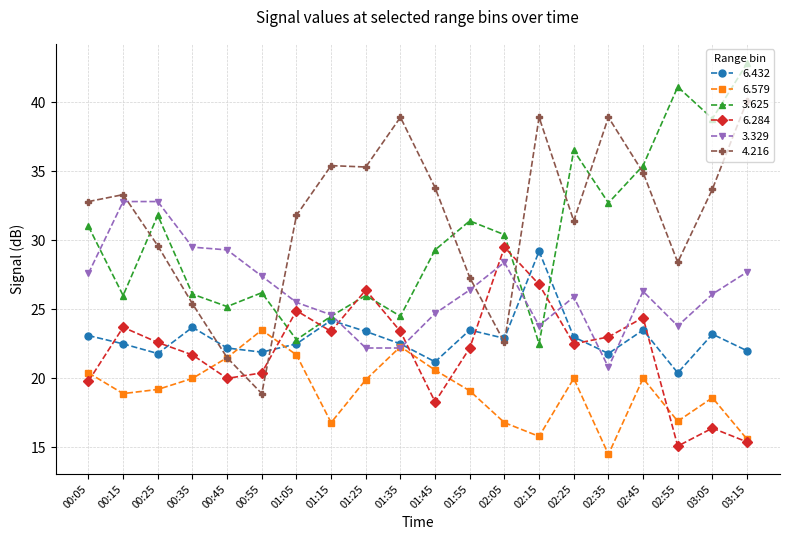

What position from the left is 00:05?

1